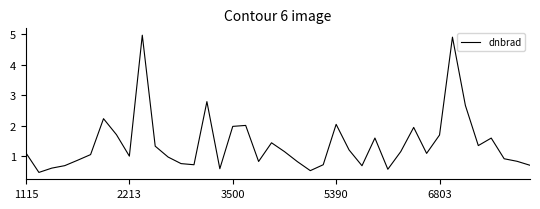

What is the maximum value shown in the chart?

5.0